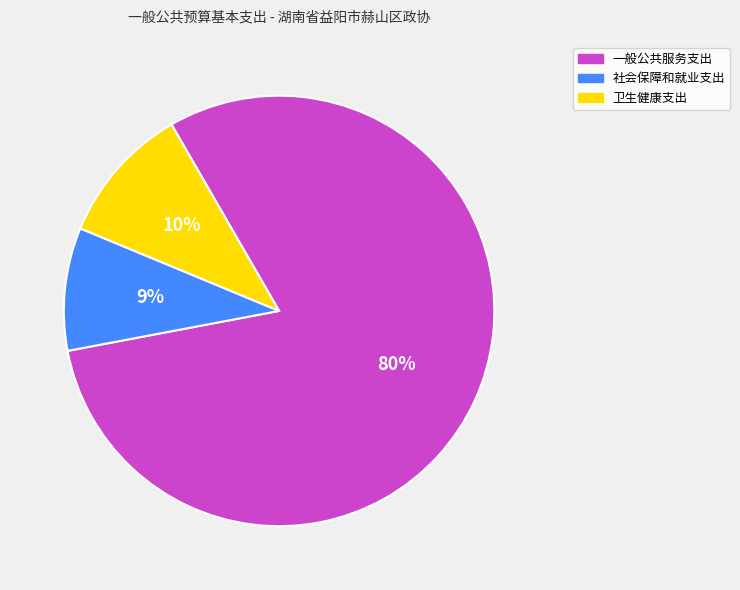

What percentage is the 卫生健康支出 slice, to the nearest percent?

10%